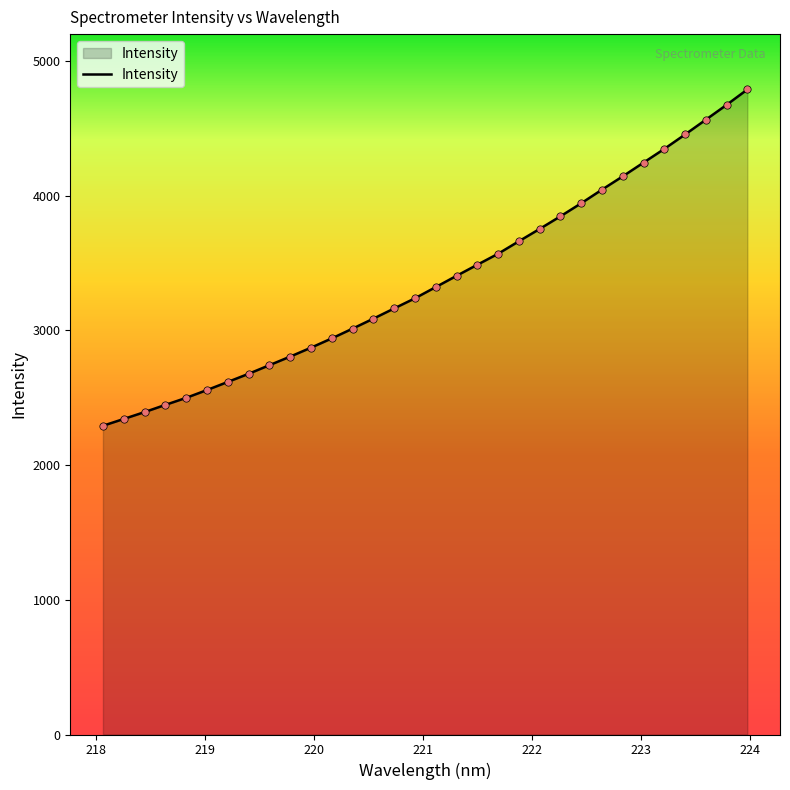

What is the smallest value displayed?

2292.1